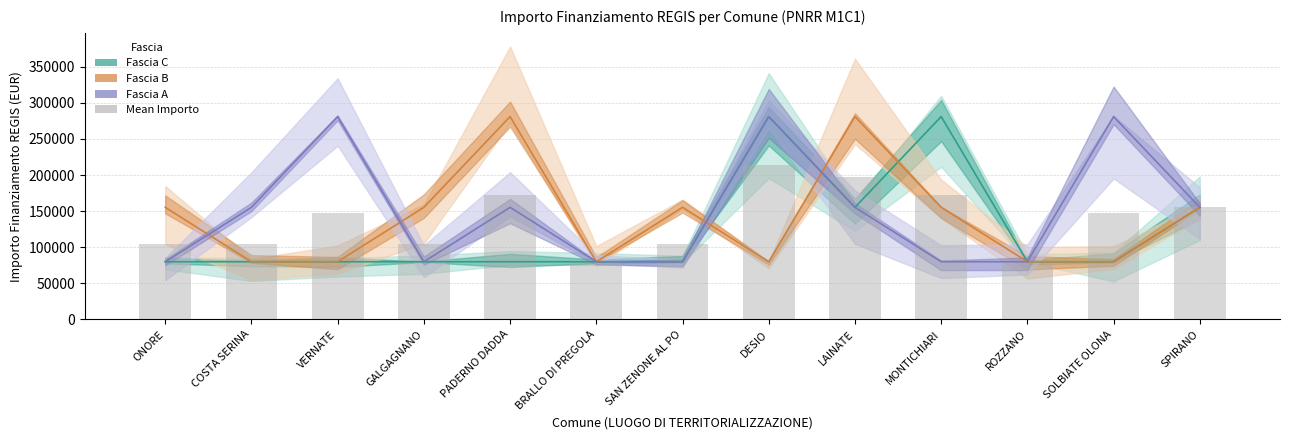

Reading right to left, list all the values displayed in this chart.

SPIRANO=155234.0	SOLBIATE OLONA=146925.3	ROZZANO=79922.0	MONTICHIARI=172029.3	LAINATE=197133.3	DESIO=213928.7	SAN ZENONE AL PO=105026.0	BRALLO DI PREGOLA=79922.0	PADERNO DADDA=172029.3	GALGAGNANO=105026.0	VERNATE=146925.3	COSTA SERINA=105026.0	ONORE=105026.0